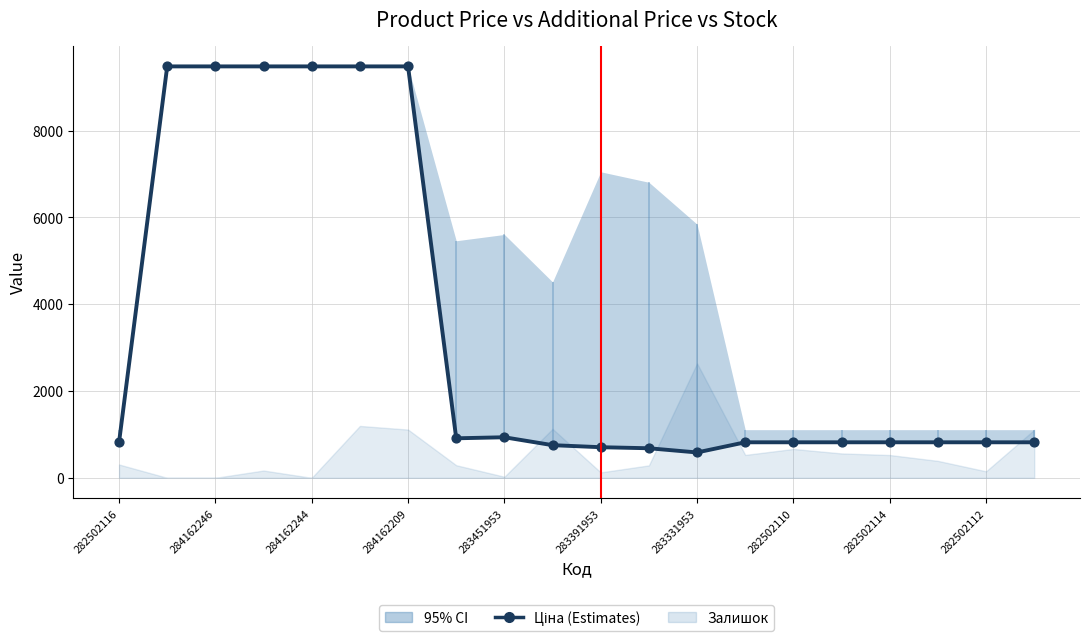

What is the ratio of the value at 282502110 to the value at 283391953?

0.1